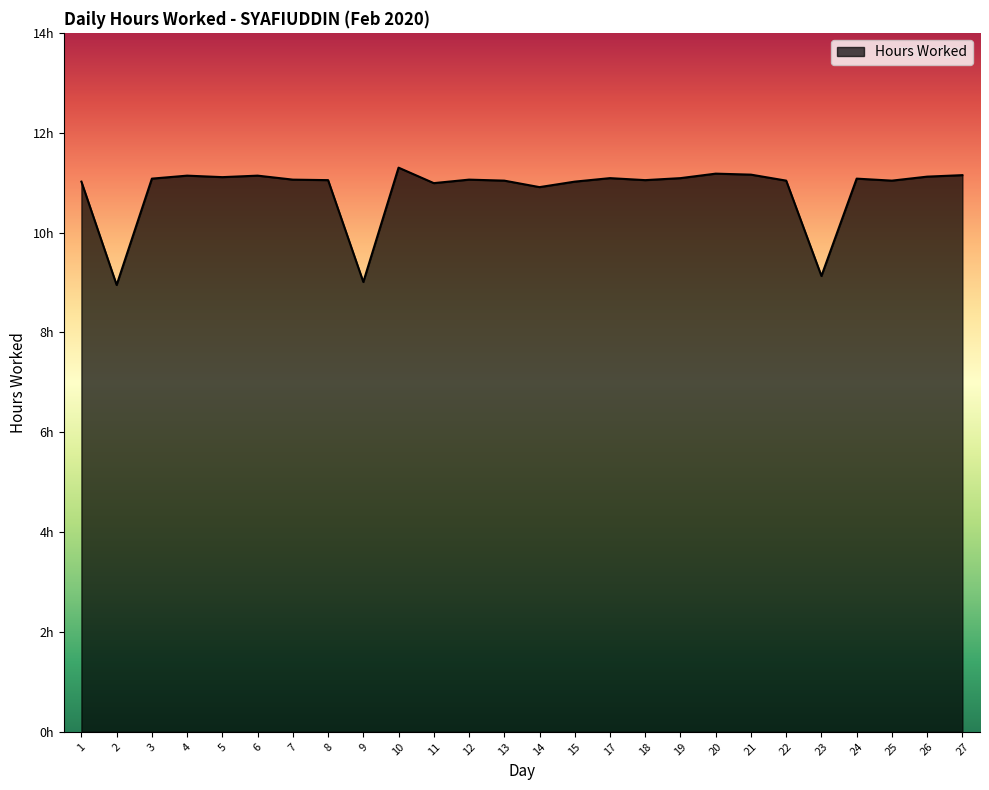

At which label is the value closest to 10?

23